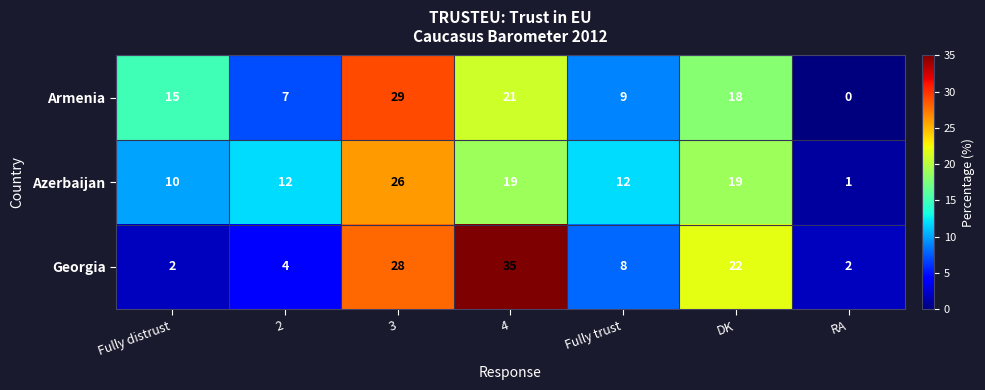

Is it true that Armenia equals 16 at Fully trust?

False